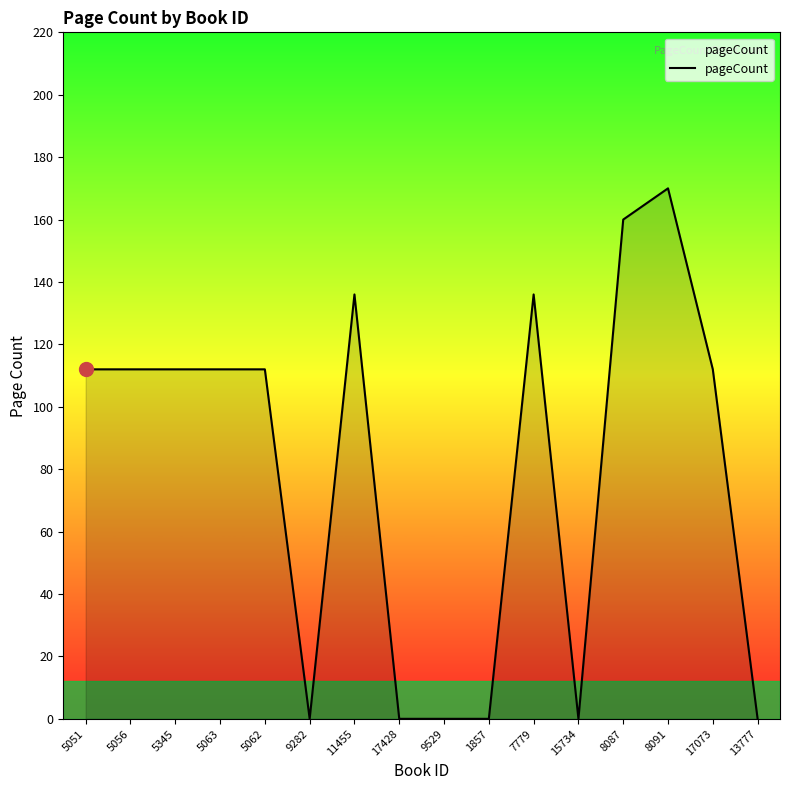

True or false: there are more than 0 points higher than both neighbors.

True